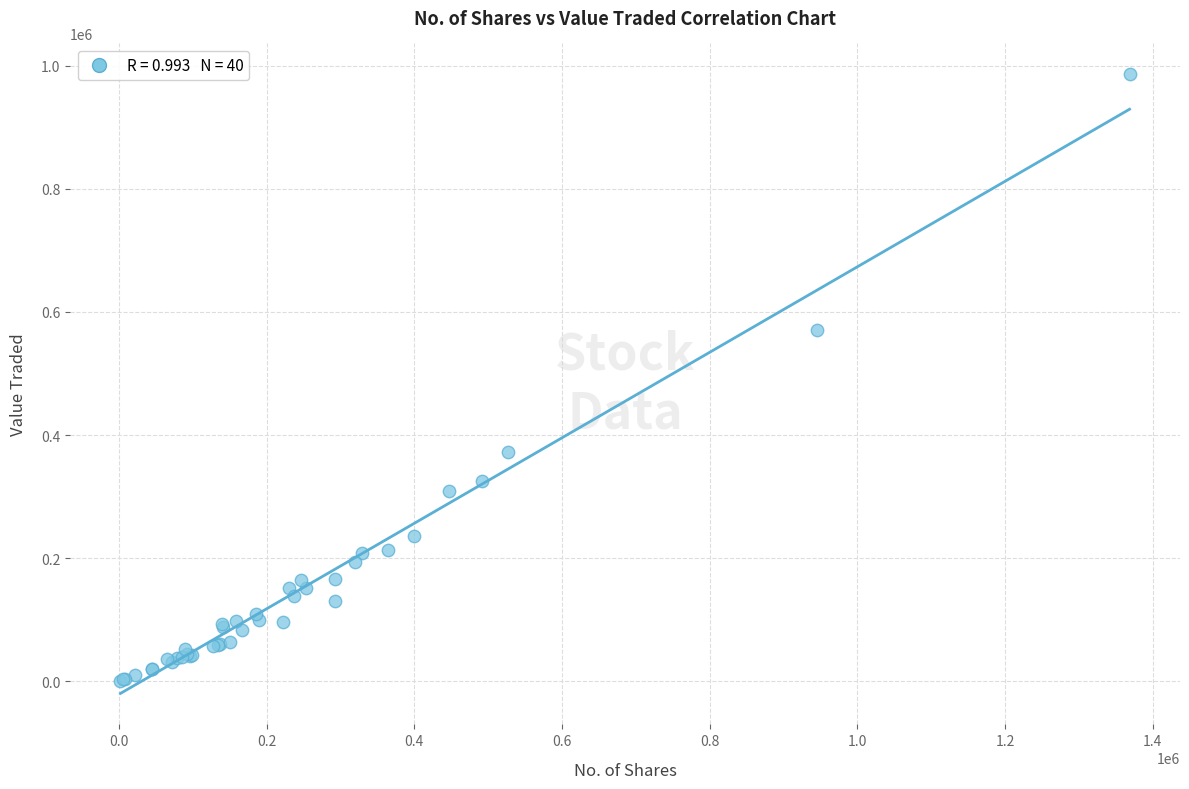

What Y value in the scatter plot is closest to 493499?

570352